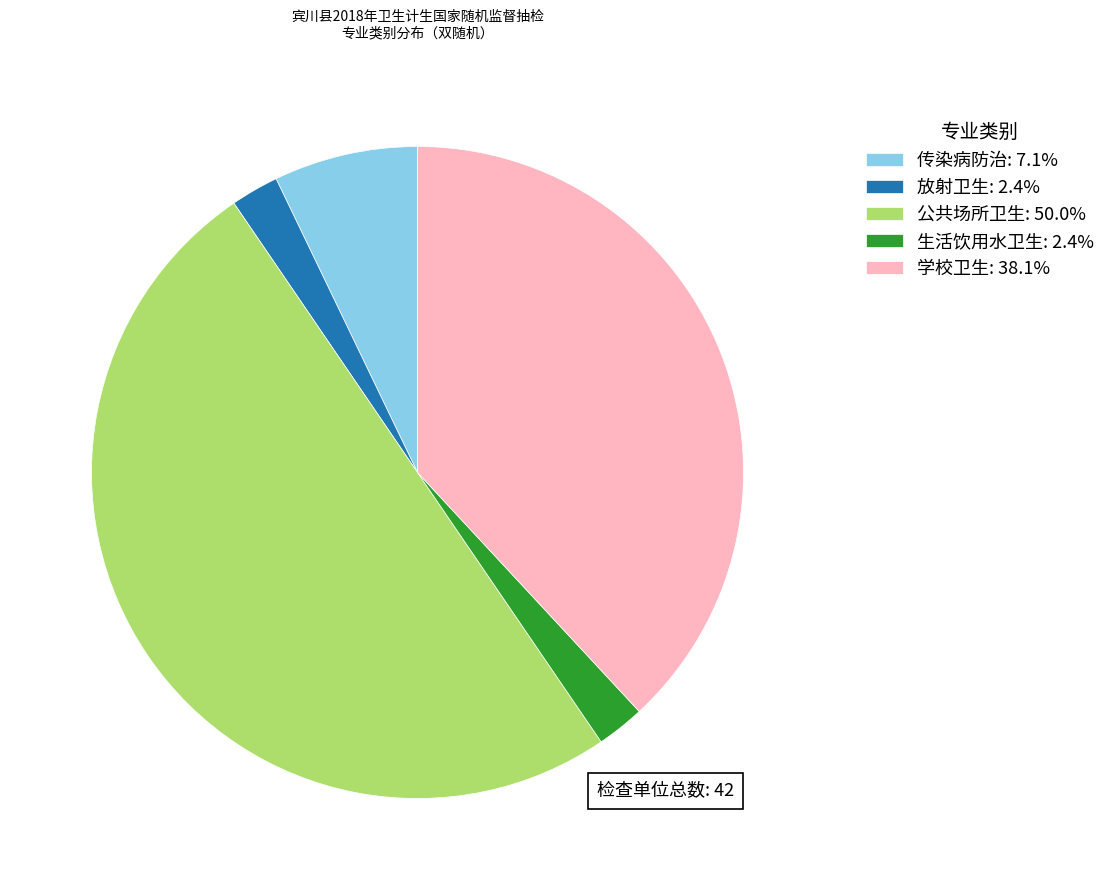

Does 生活饮用水卫生: 2.4% represent more than half of the total?

No